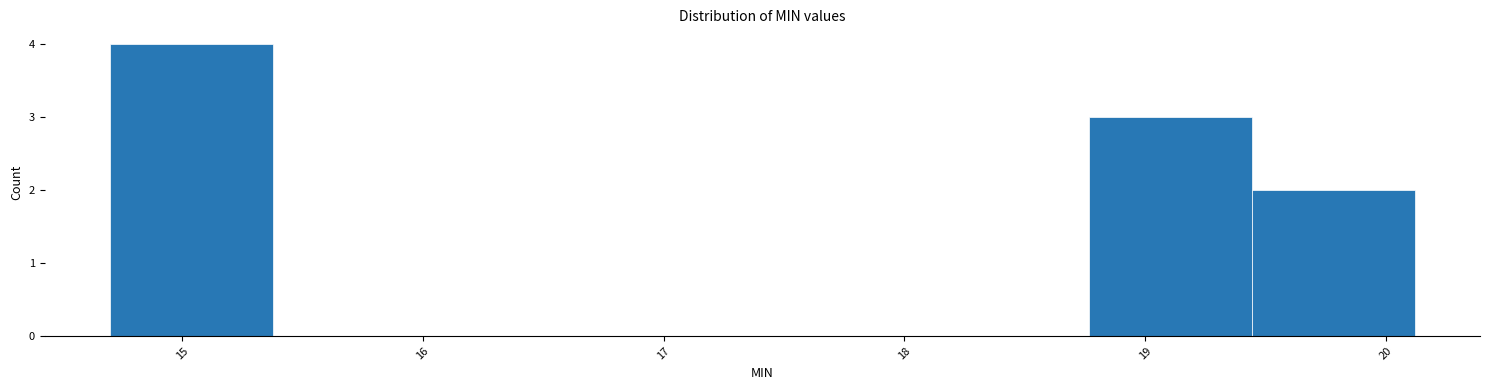

Reading left to right, transcribe this chart: for each bar, give the range it covers on the x-axis and its height. Neither the bar edges nor the heights are printed on the chart, so give them approximately, as read against the axes.

14.7 to 15.4: 4
15.4 to 16.1: 0
16.1 to 16.7: 0
16.7 to 17.4: 0
17.4 to 18.1: 0
18.1 to 18.8: 0
18.8 to 19.4: 3
19.4 to 20.1: 2